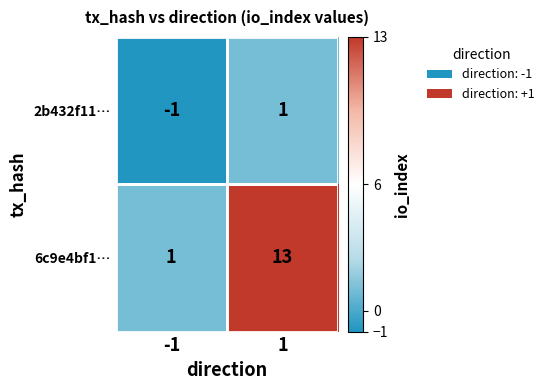

Which series has the largest total across all categories?

6c9e4bf1…